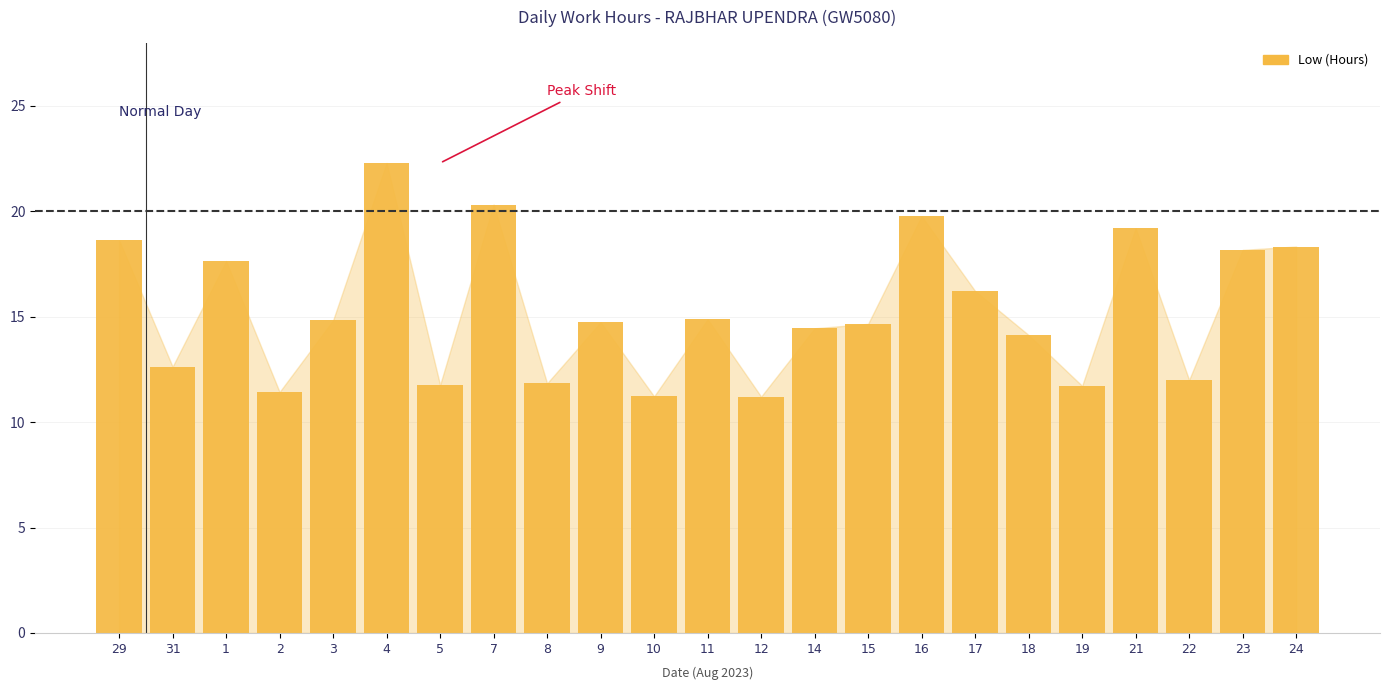

How many values are below 14?

8